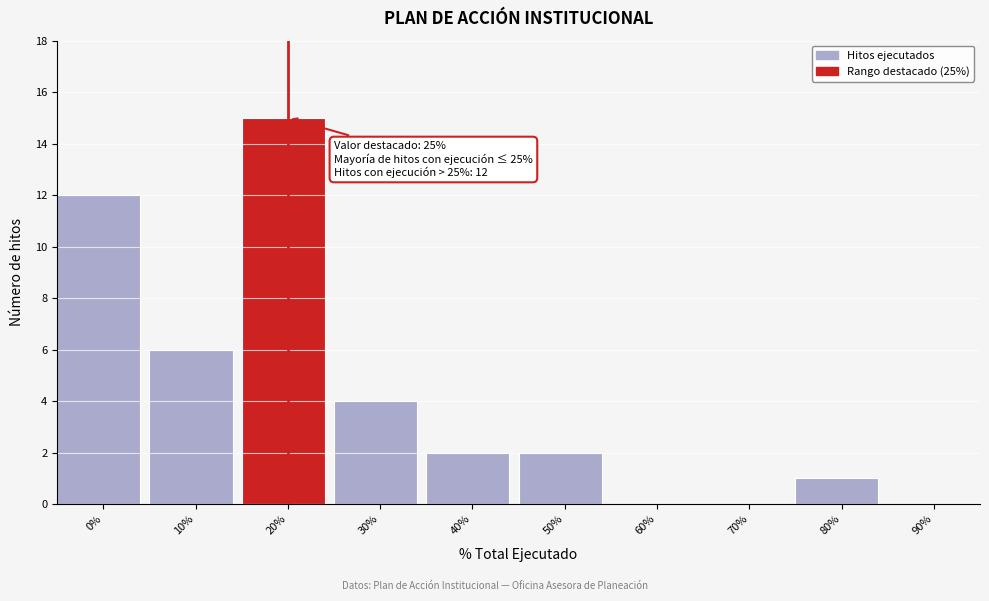

Reading left to right, extract all data points from this chart.

0%=12	10%=6	20%=15	30%=4	40%=2	50%=2	60%=0	70%=0	80%=1	90%=0